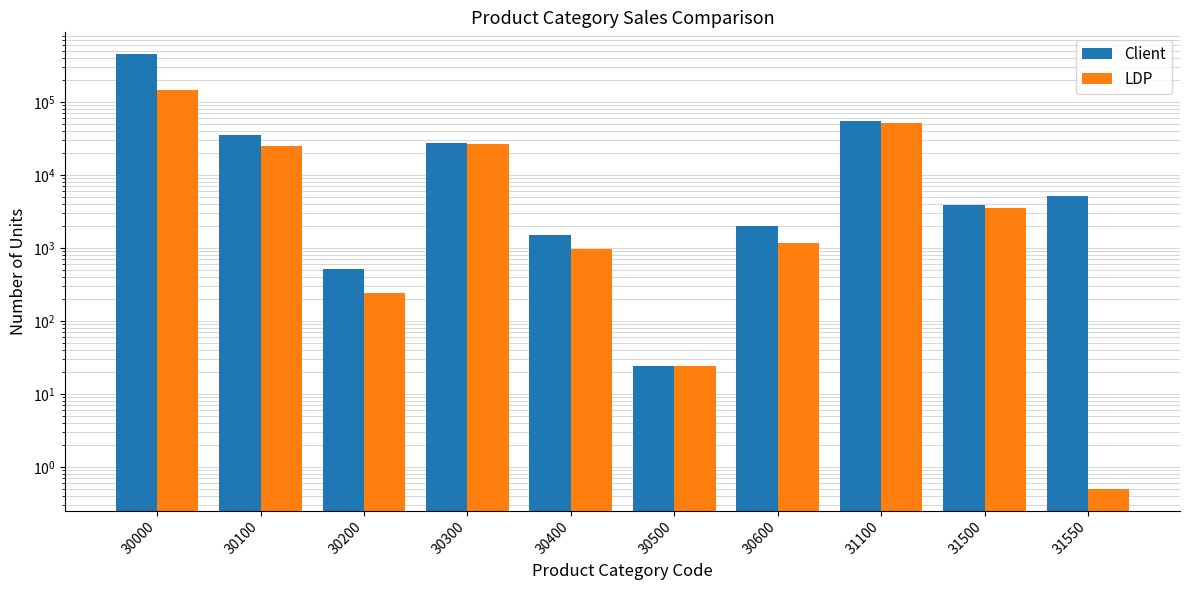

How many values in the LDP series exceed 3553?

4